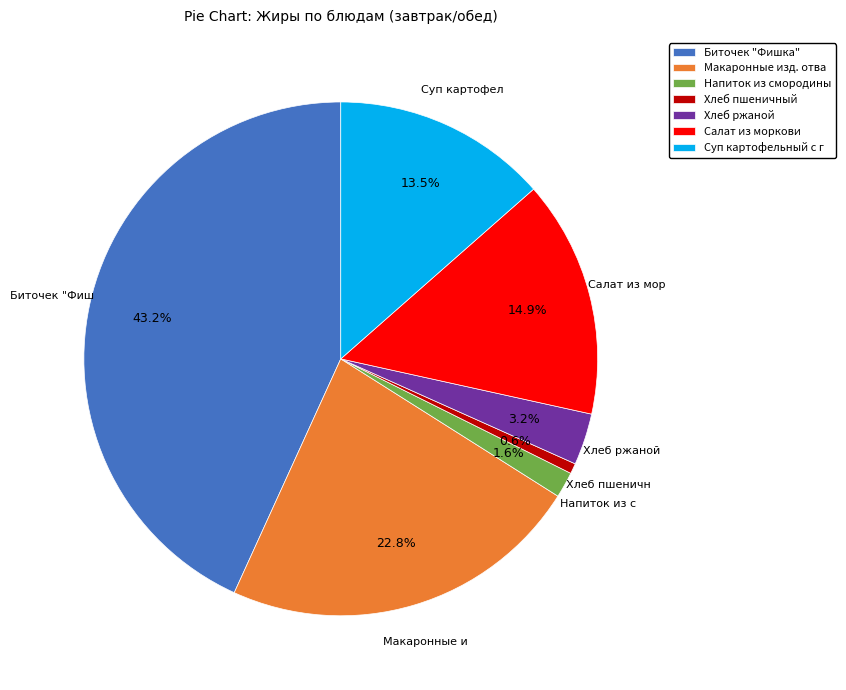

True or false: Хлеб пшеничный accounts for 1% of the total.

True